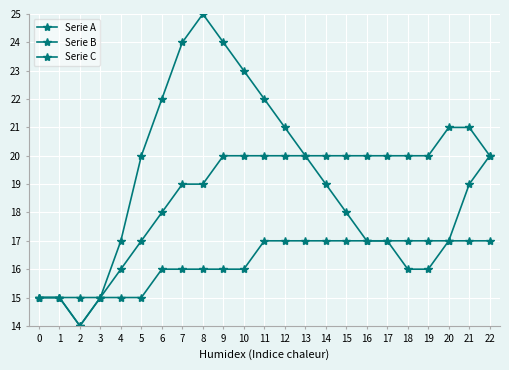

How many values in the Serie A series are below 19?

11